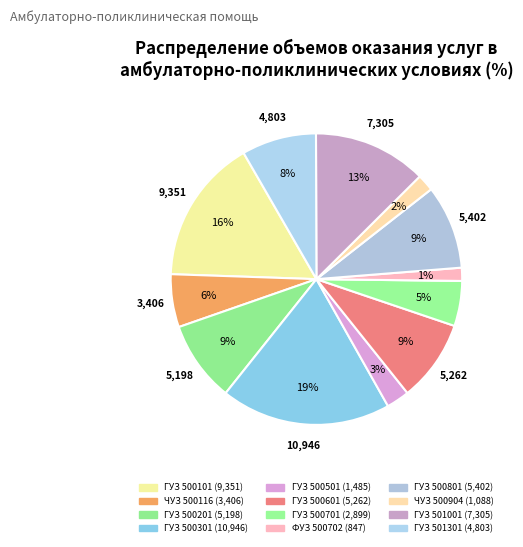

How many segments does this pie chart have?

12